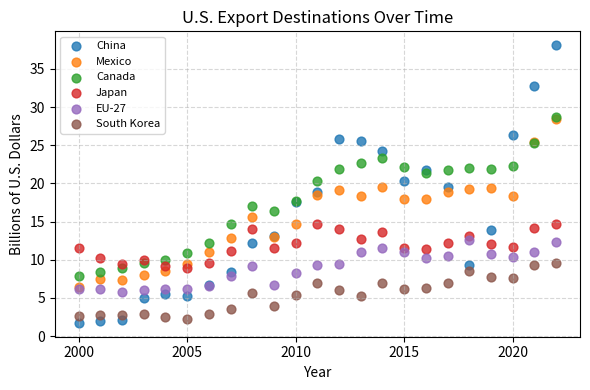

What are all the series names shown in the legend?

China, Mexico, Canada, Japan, EU-27, South Korea